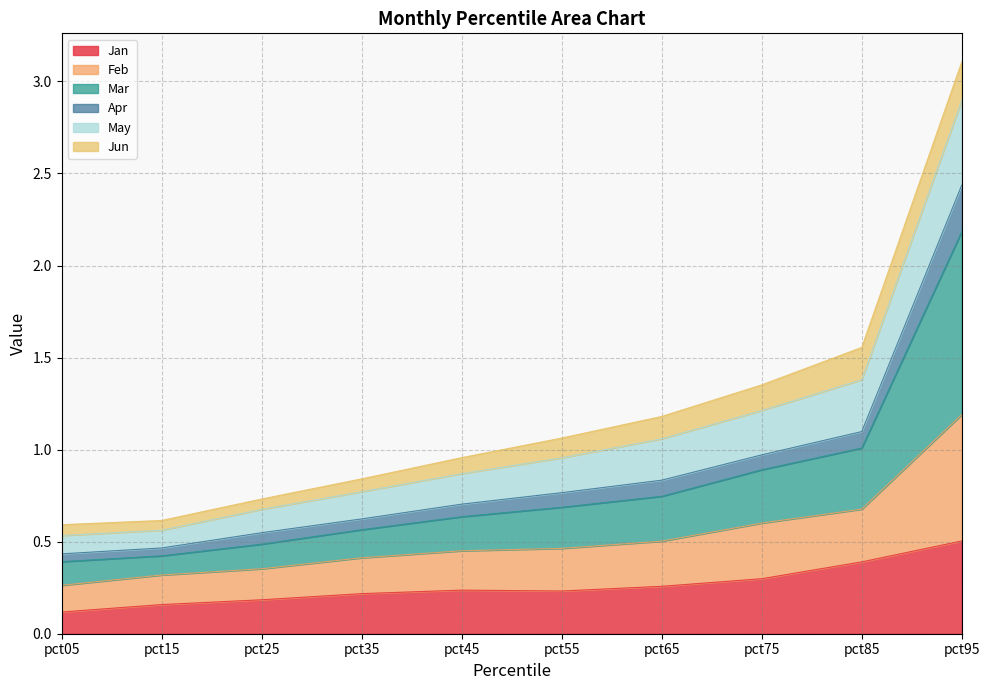

At which label does Mar reach its peak?

pct95